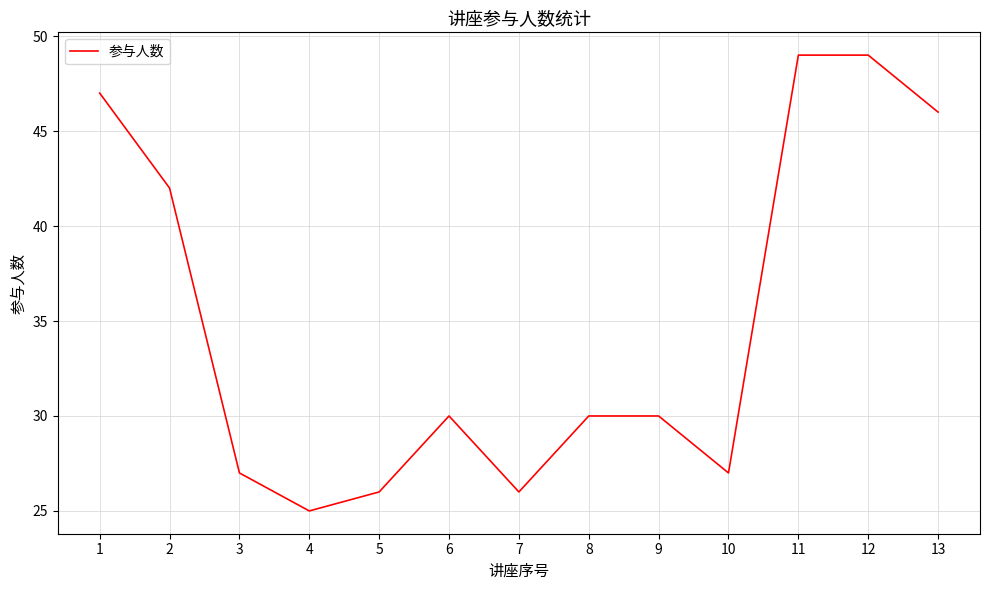

Read the value at 9, to the nearest 10.

30